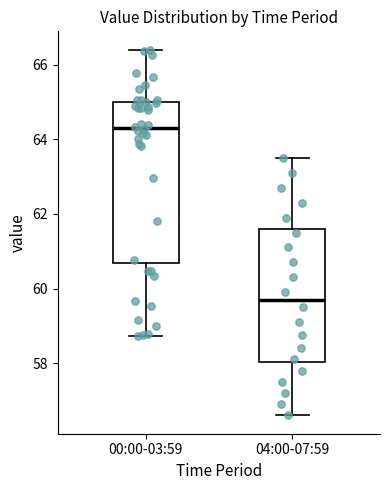

Reading left to right, transcribe this box plot: for each box, give where its median line is, the range the box spans, and where its two whiskers end, as read against the y-axis. The values are not printed on the chart, so give them approximately, as read against the axis.

00:00-03:59: median 64.4, box 60.6 to 65.0, whiskers 58.8 to 66.4
04:00-07:59: median 59.8, box 58.0 to 61.6, whiskers 56.6 to 63.6